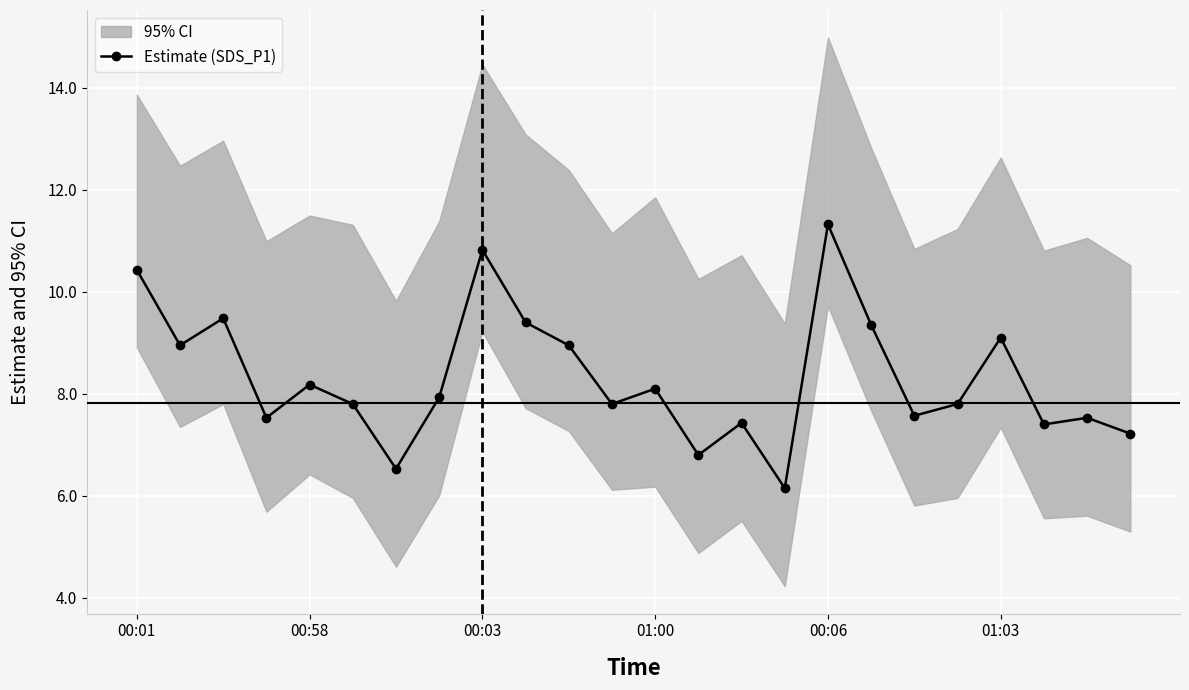

Is it true that Estimate (SDS_P1) equals 14.8 at 00:01?

False